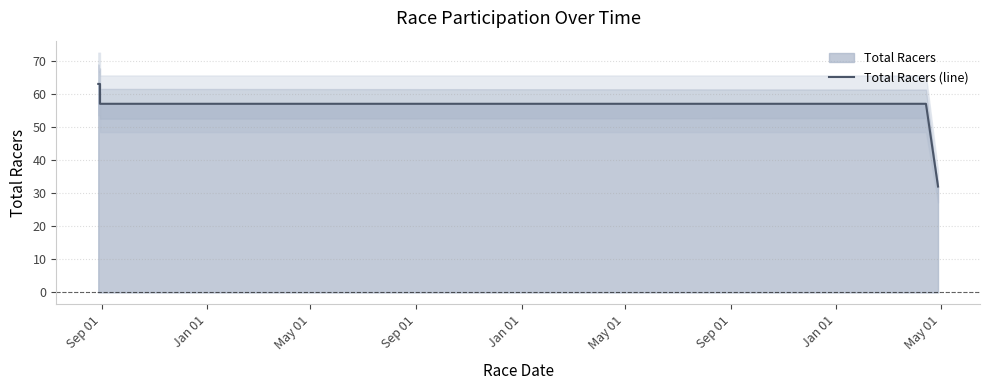

What is the sum of all values?

397